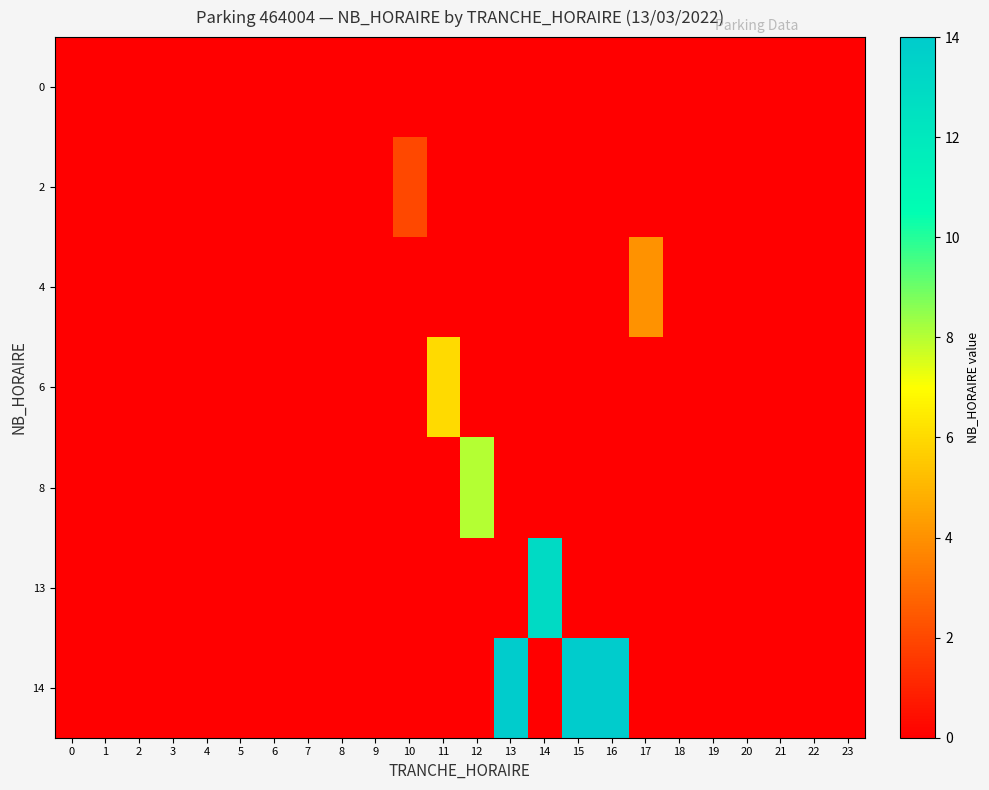

At which category is the sum across all series the highest?

13